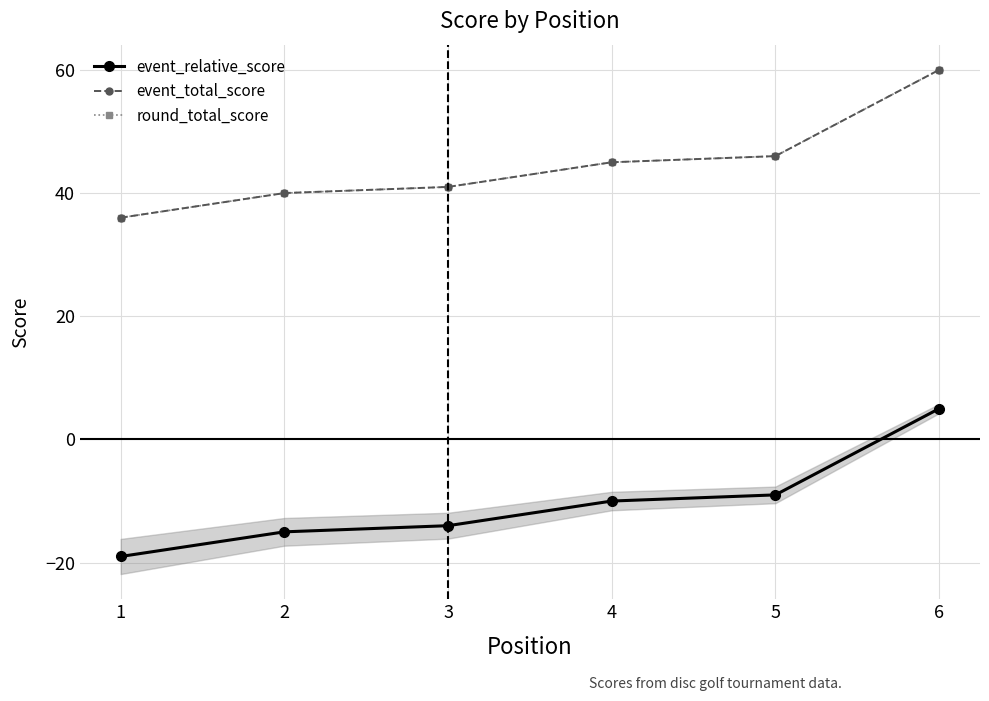

How many distinct data groups are displayed?

3